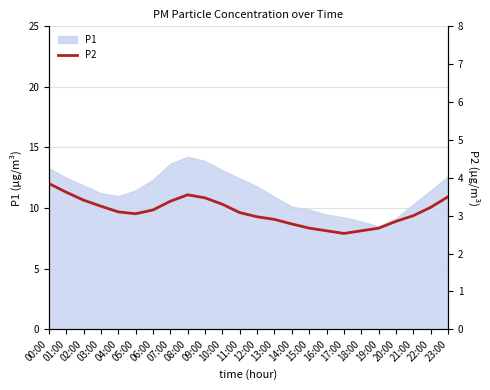

What is the highest value of the P1 series?

14.2